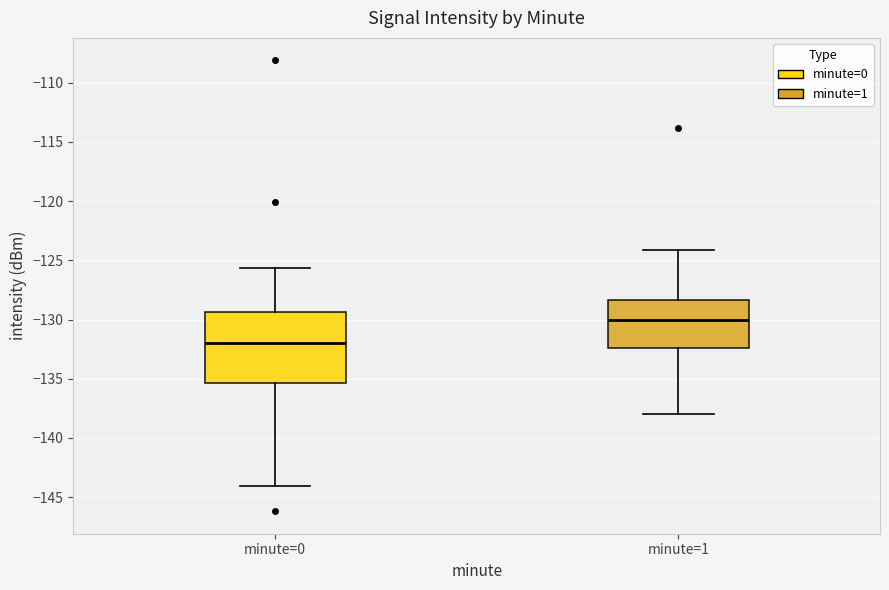

Which box's median line is the highest?

minute=1